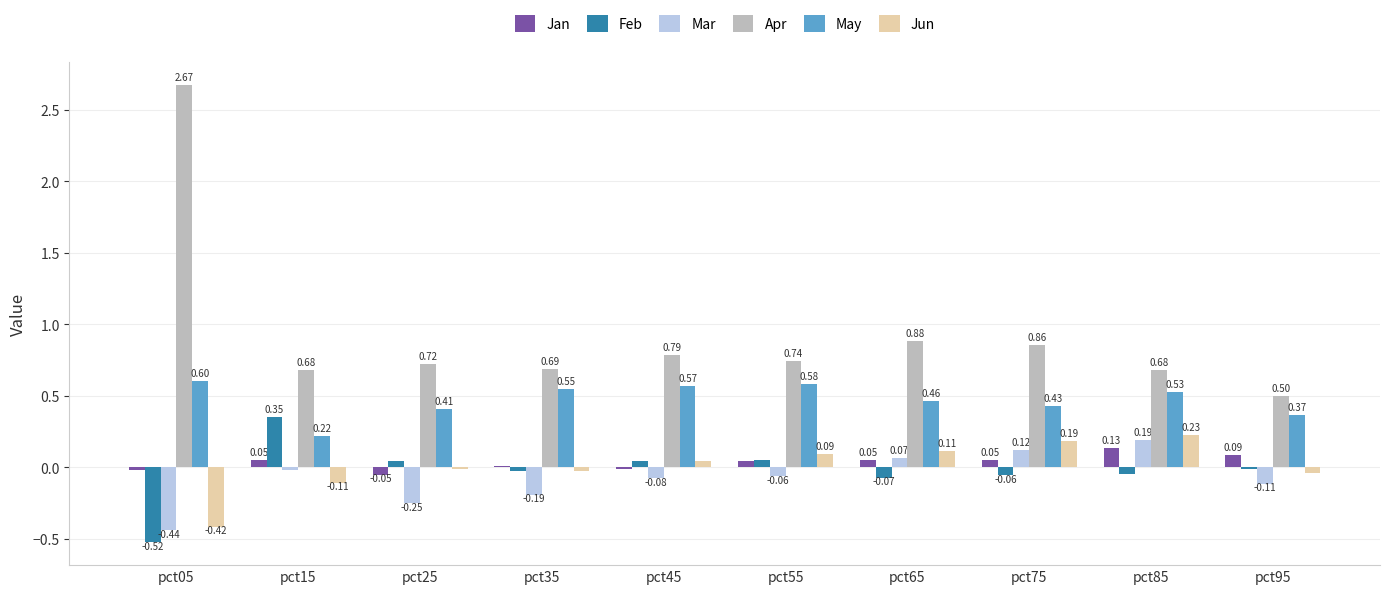

Which series has the largest range (max minus min)?

Apr